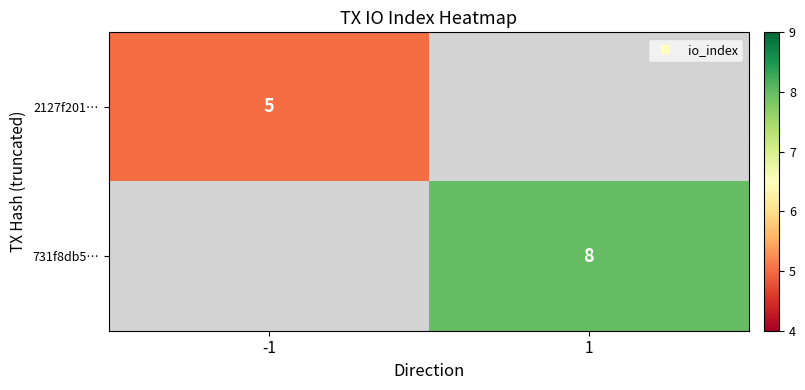

Is the value of 731f8db5… at -1 greater than the value of 2127f201… at 1?

No